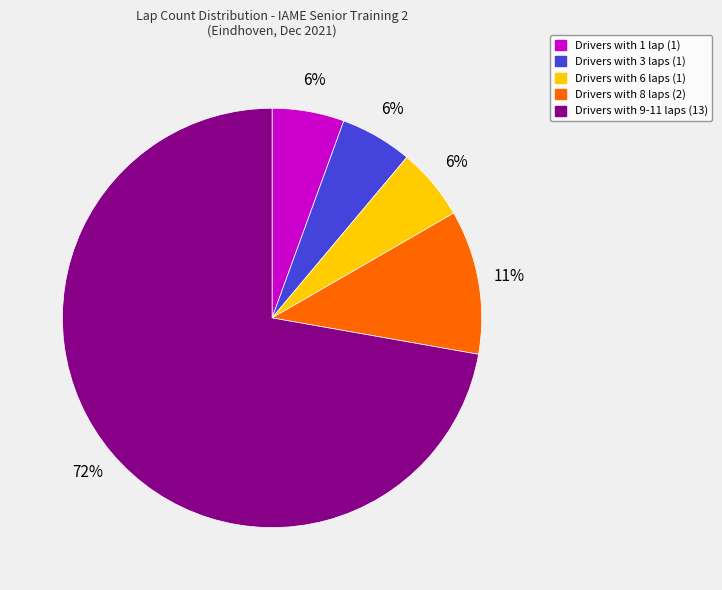

To the nearest percent, what is the average slice percentage?

20%